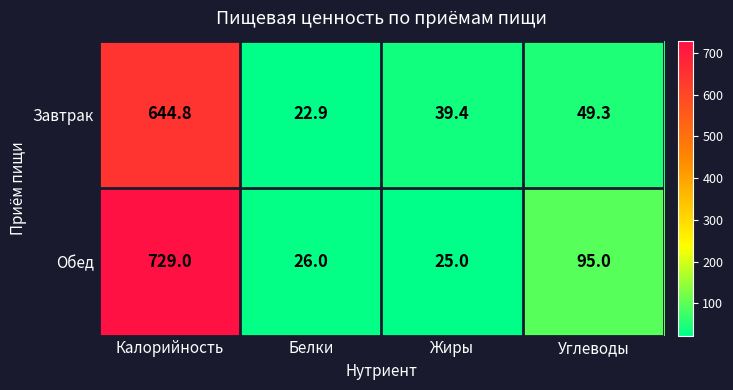

How many series are shown in this chart?

2